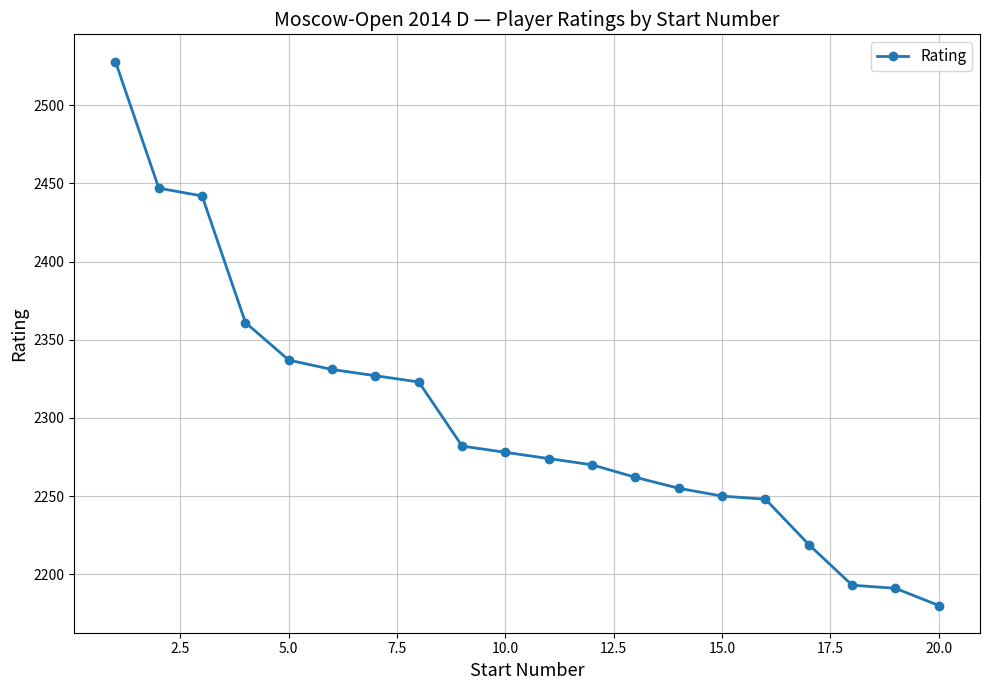

What is the maximum value shown in the chart?

2528